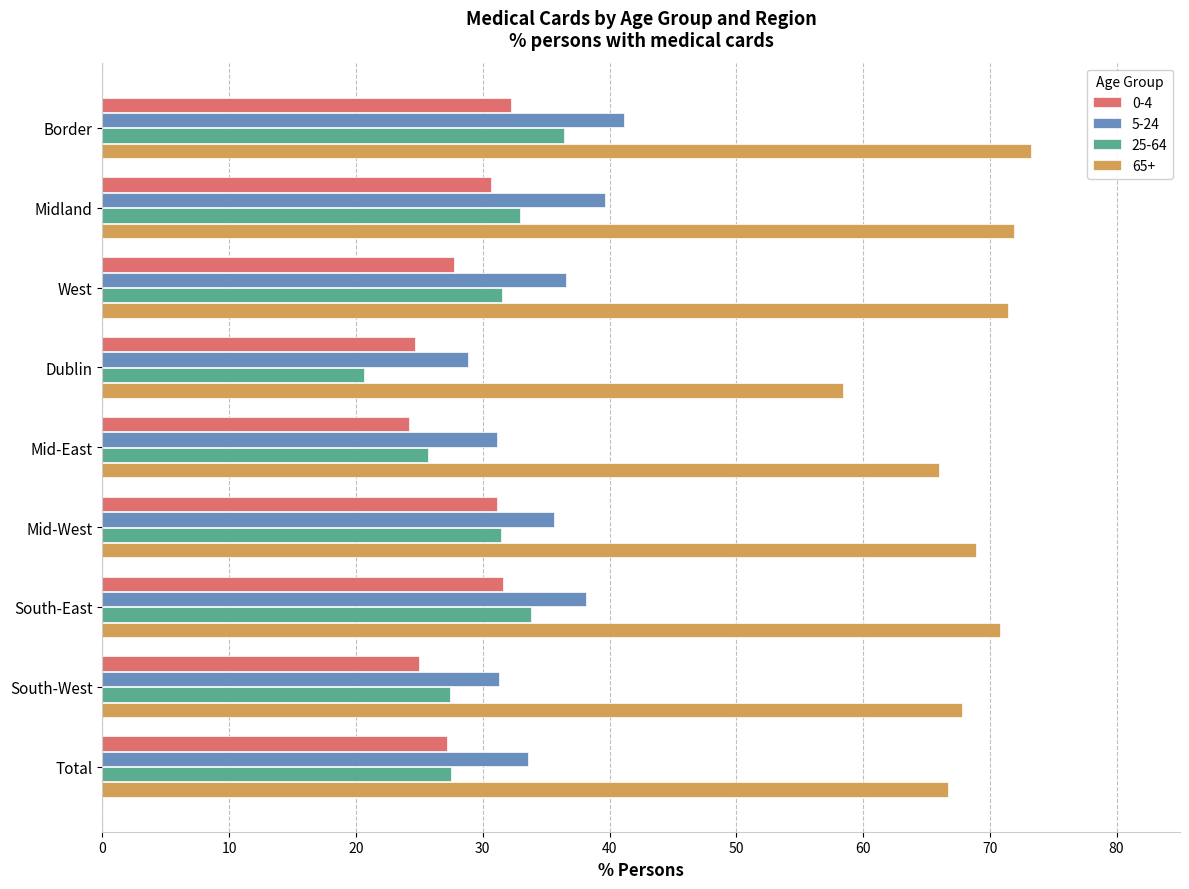

What is the difference between the second highest and second lowest values in the 65+ series?

5.9